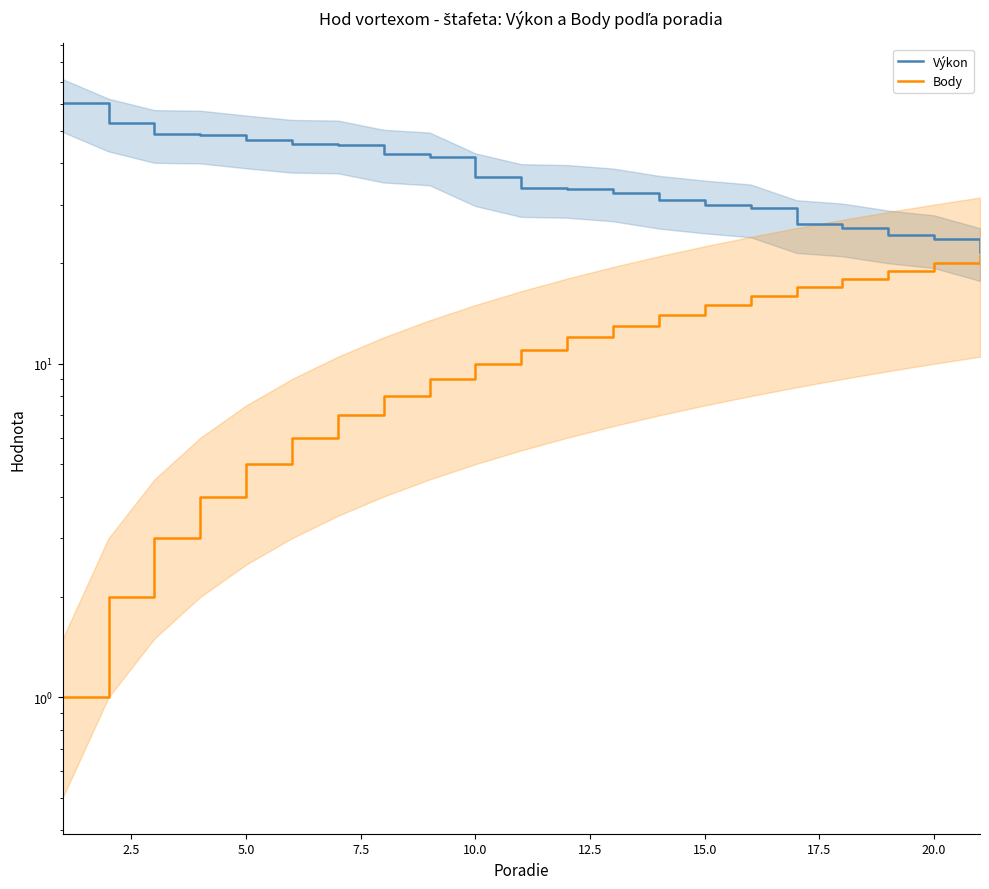

True or false: Výkon and Body intersect in this chart.

False